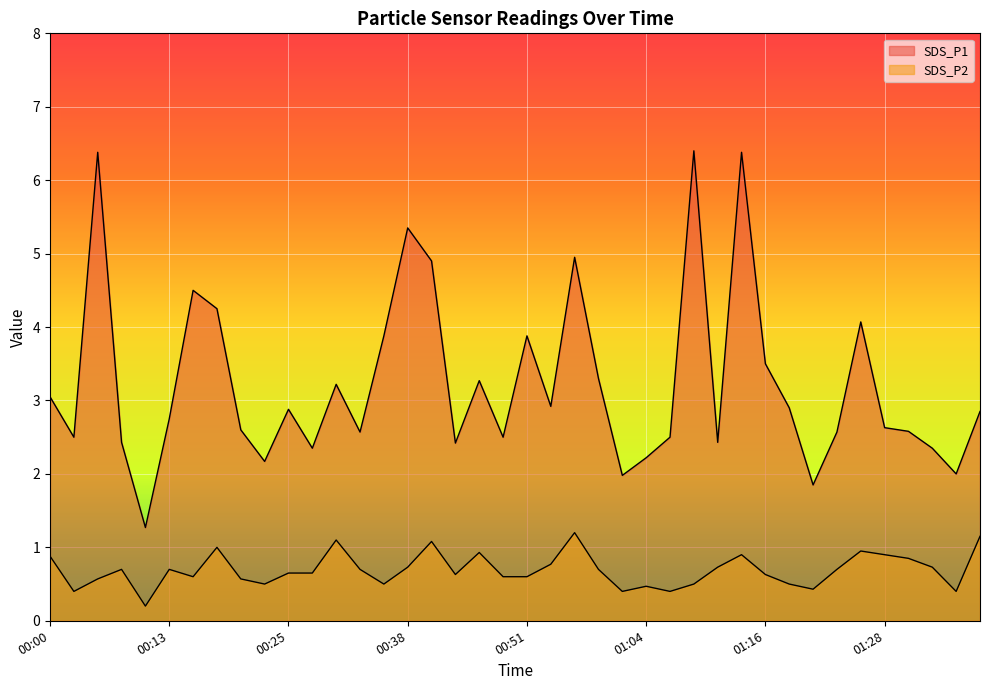

At which category does the chart reach its minimum across all series?

00:10